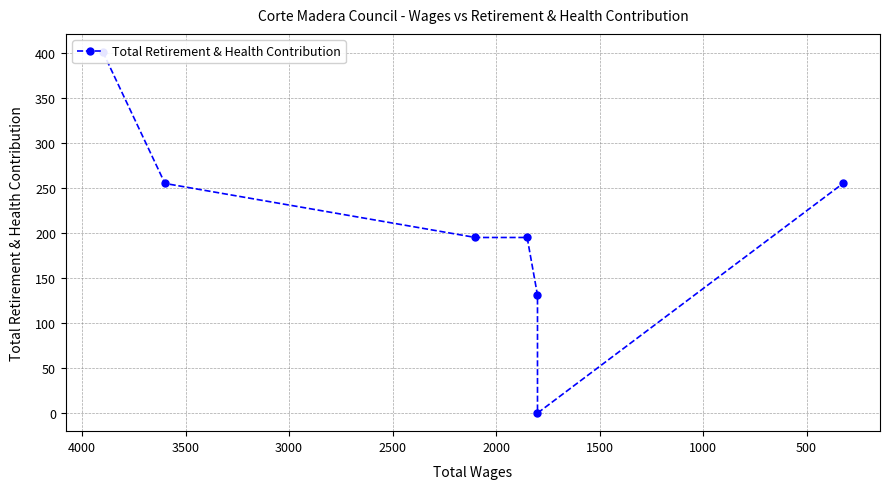

The chart shows a value of 352 at 500. True or false?

False